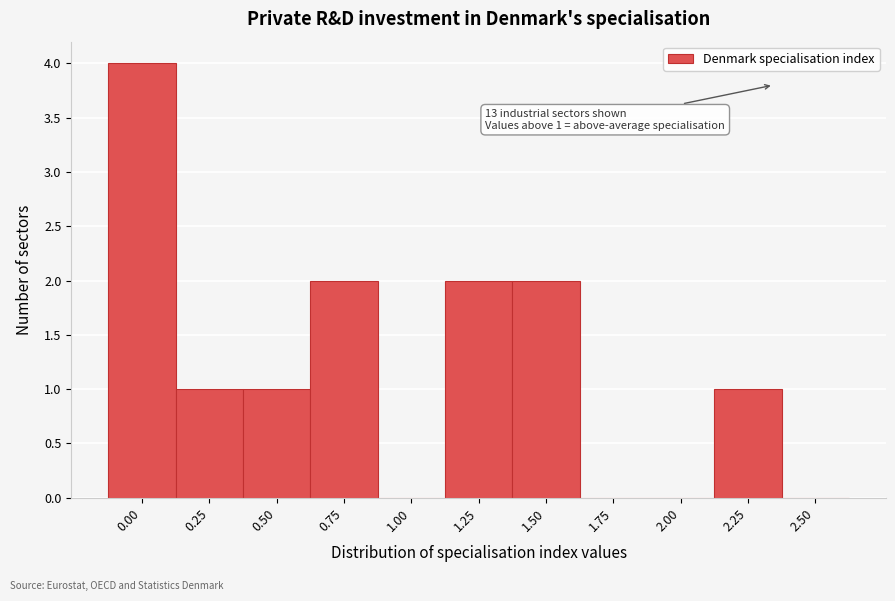

Reading left to right, what are all the values shown in this chart?

0.00=4	0.25=1	0.50=1	0.75=2	1.00=0	1.25=2	1.50=2	1.75=0	2.00=0	2.25=1	2.50=0